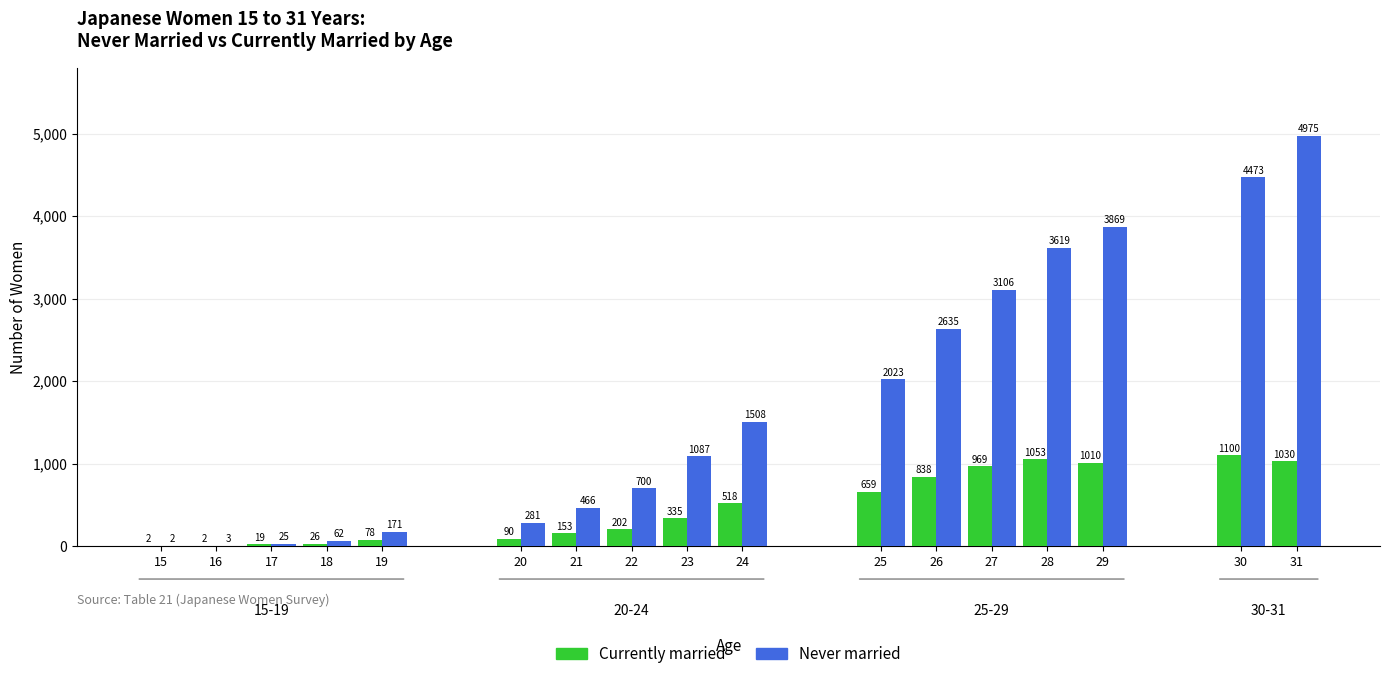

Reading left to right, transcribe all the data shown in this chart.

Never married: 15=2	16=3	17=25	18=62	19=171	20=281	21=466	22=700	23=1087	24=1508	25=2023	26=2635	27=3106	28=3619	29=3869	30=4473	31=4975
Currently married: 15=2	16=2	17=19	18=26	19=78	20=90	21=153	22=202	23=335	24=518	25=659	26=838	27=969	28=1053	29=1010	30=1100	31=1030